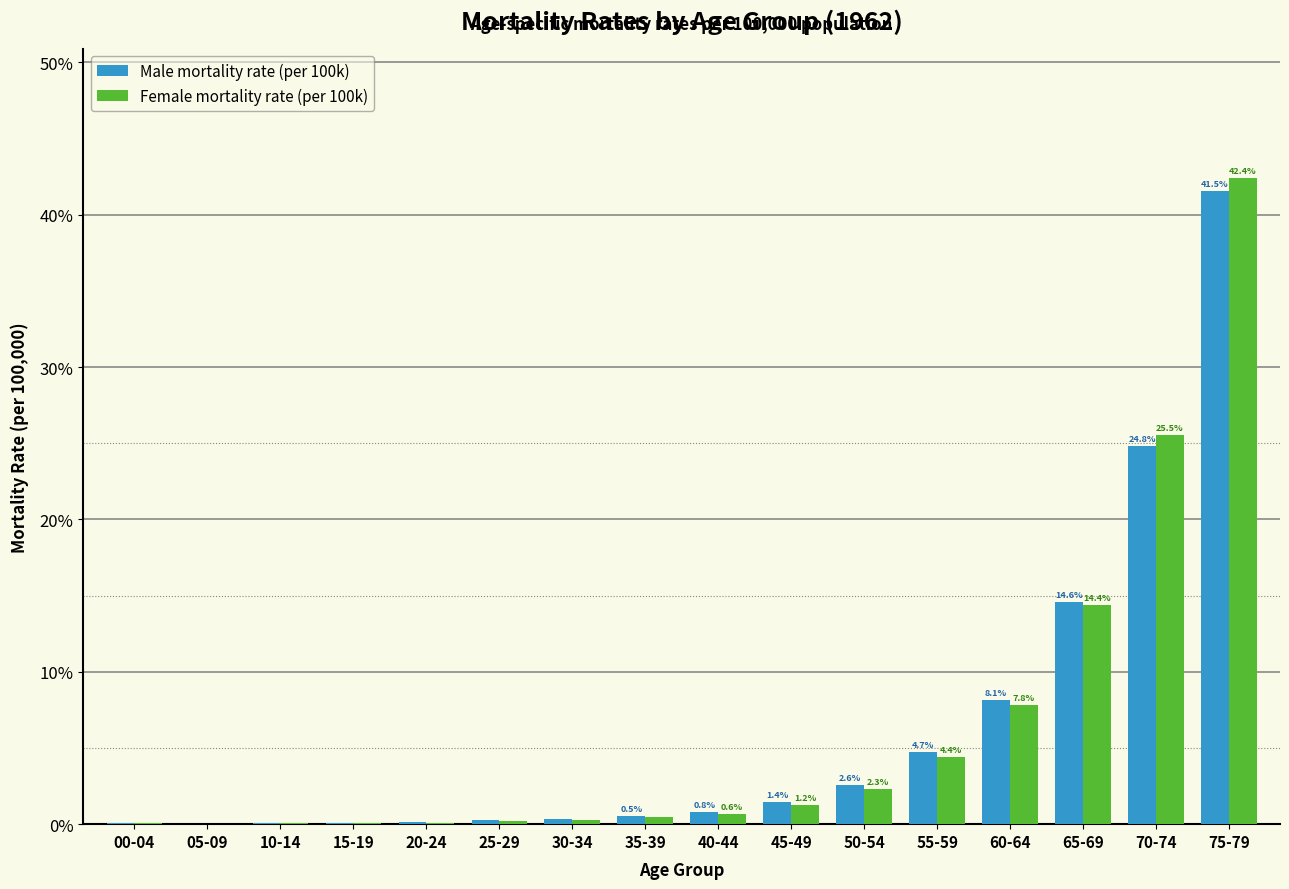

What are all the series names shown in the legend?

Male mortality rate (per 100k), Female mortality rate (per 100k)